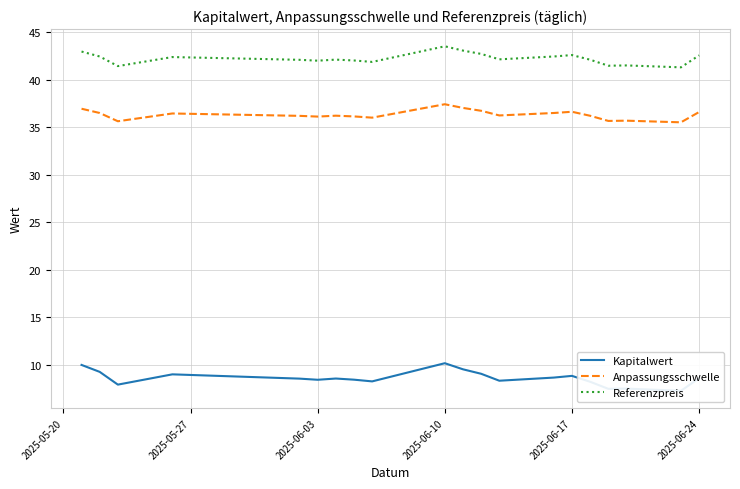

Which category has the highest value in the Referenzpreis series?

2025-06-10